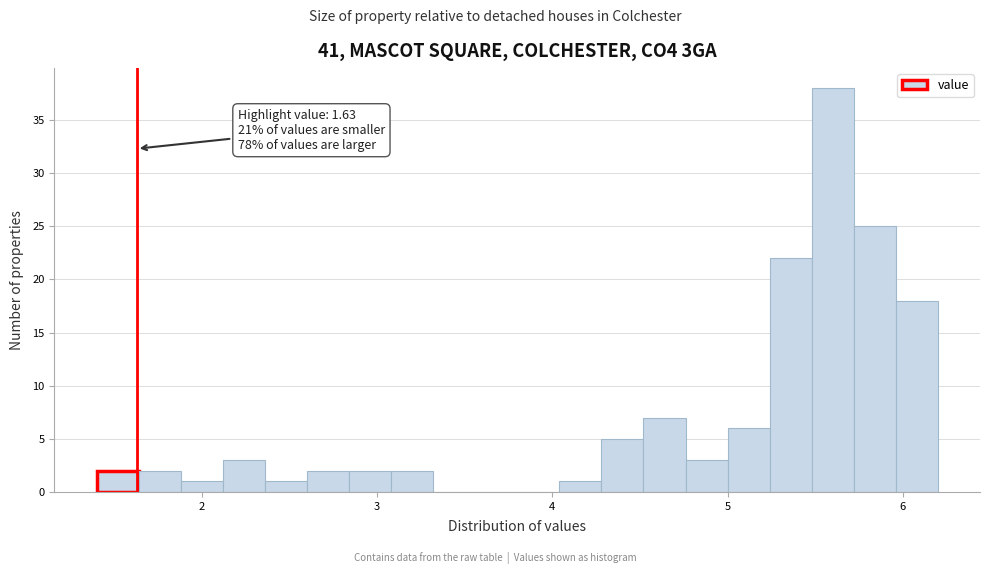

Around what value on the x-axis is the tallest bar? Give the approximate position of its centre, as read against the axis.

5.6